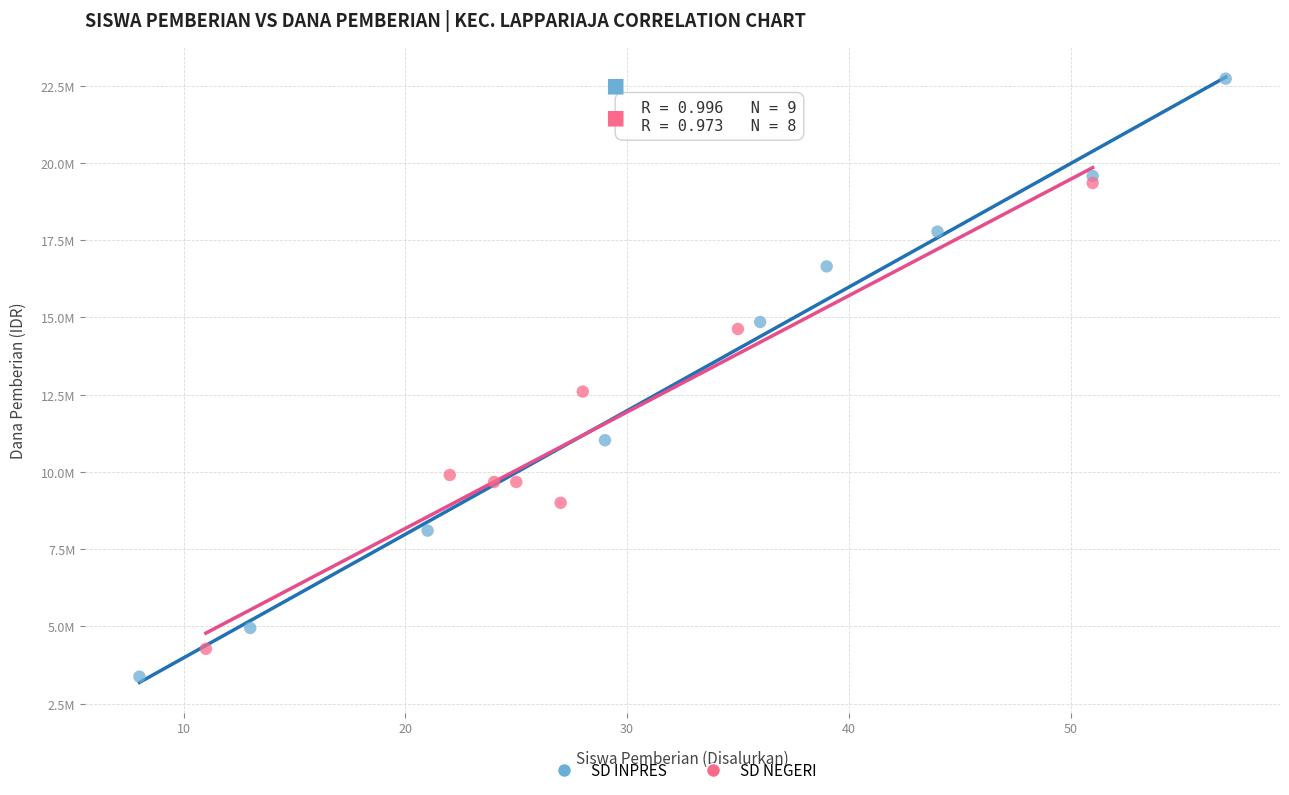

Which series has the widest spread of Y values?

SD INPRES